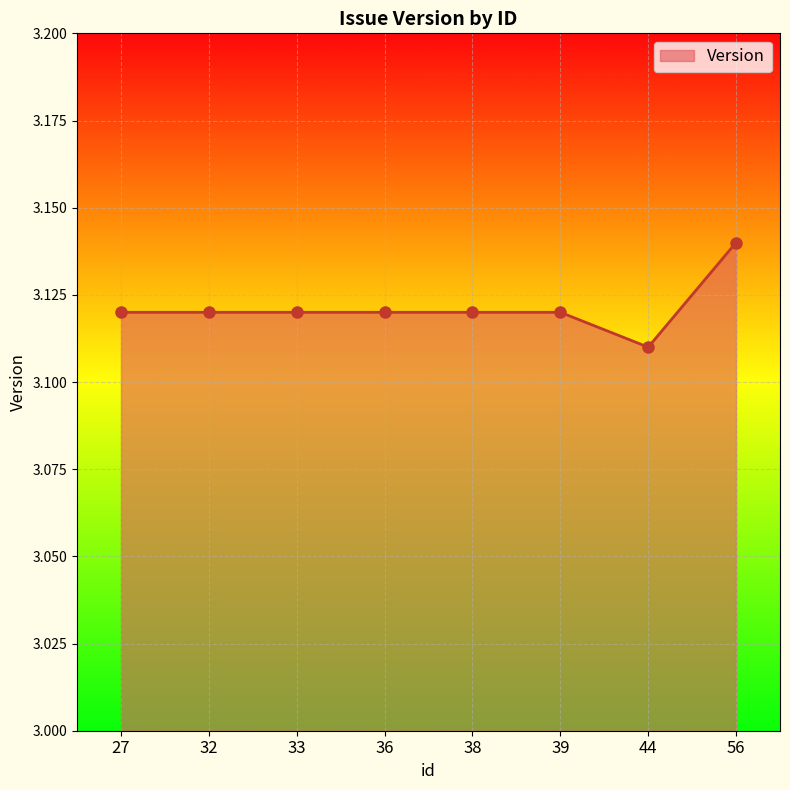

What is the ratio of the value at 44 to the value at 36?

1.0